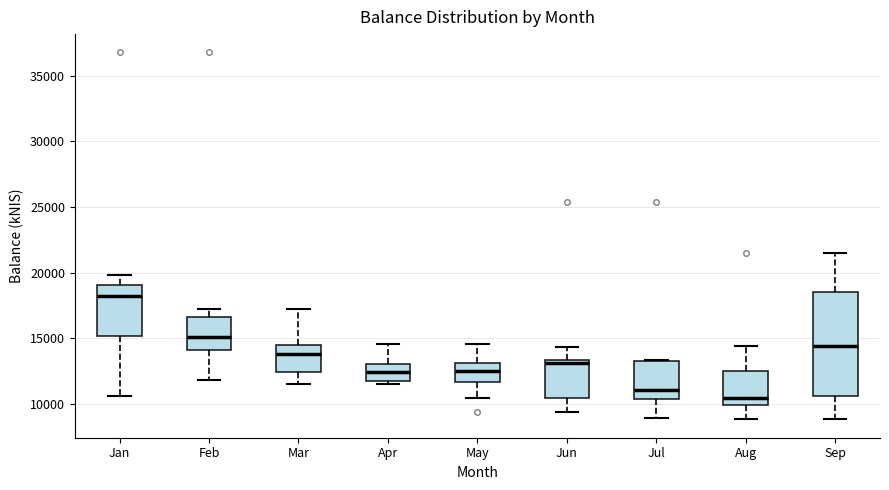

Reading left to right, transcribe this box plot: for each box, give where its median line is, the range the box spans, and where its two whiskers end, as read against the y-axis. The values are not printed on the chart, so give them approximately, as read against the axis.

Jan: median 18000, box 15000 to 19000, whiskers 10500 to 20000
Feb: median 15000, box 14000 to 16500, whiskers 12000 to 17500
Mar: median 14000, box 12500 to 14500, whiskers 11500 to 17500
Apr: median 12500, box 12000 to 13000, whiskers 11500 to 14500
May: median 12500, box 11500 to 13000, whiskers 10500 to 14500
Jun: median 13000, box 10500 to 13500, whiskers 9500 to 14500
Jul: median 11000, box 10500 to 13500, whiskers 9000 to 13500
Aug: median 10500, box 10000 to 12500, whiskers 9000 to 14500
Sep: median 14500, box 10500 to 18500, whiskers 9000 to 21500